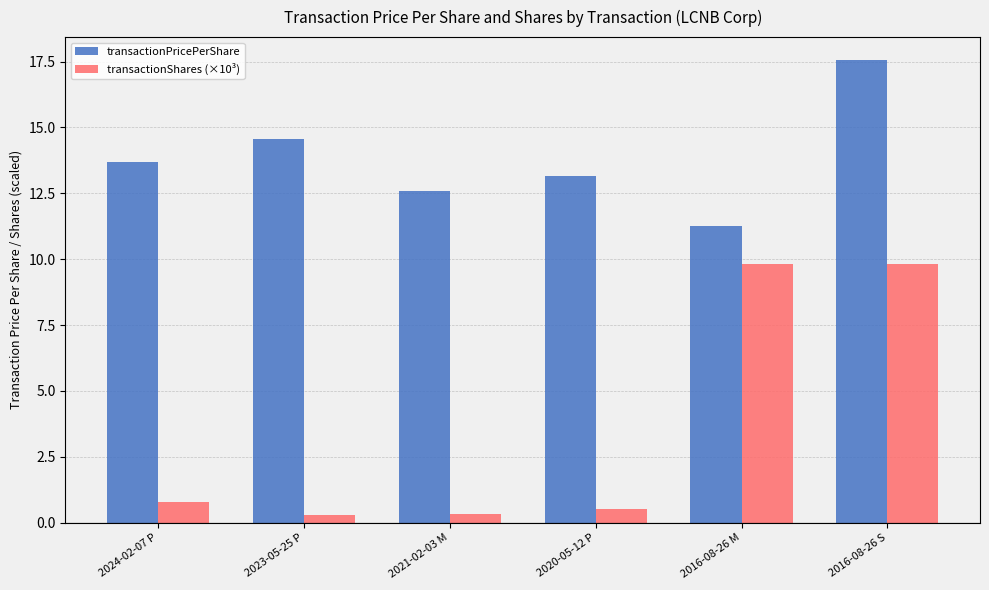

What is the total value across all series at 2021-02-03 M?

12.9